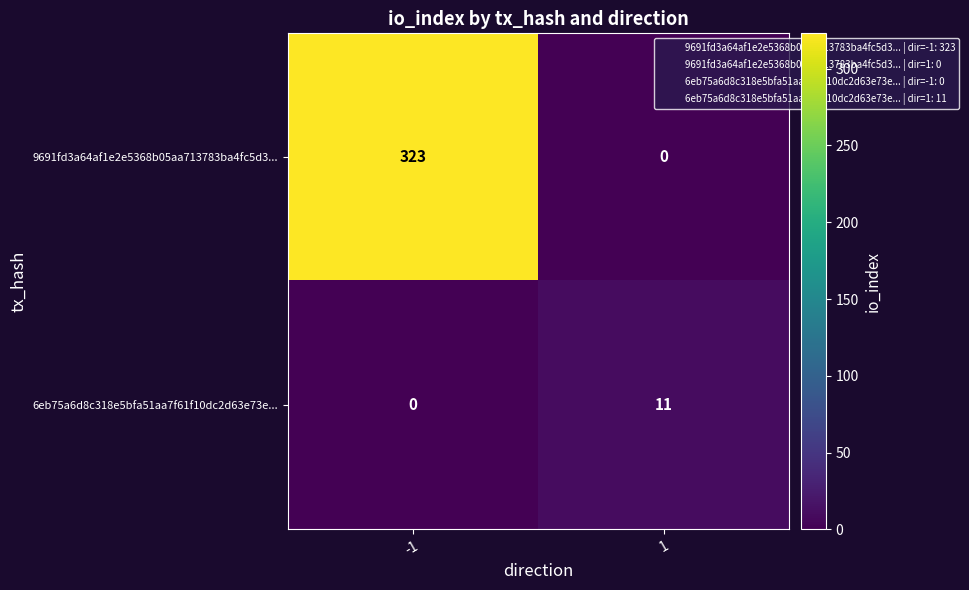

How many data points does each series have?

2